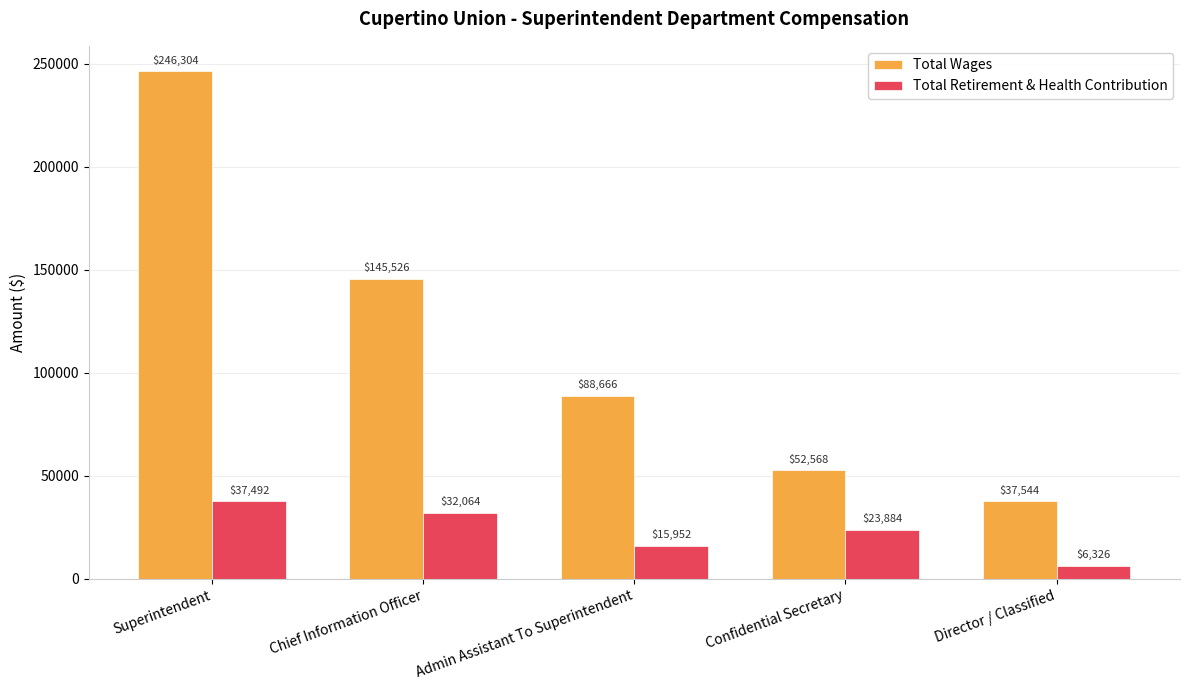

How many bars are there in total?

10